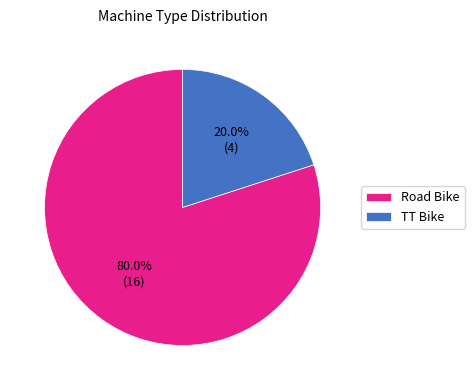

Is Road Bike the majority of the pie?

Yes